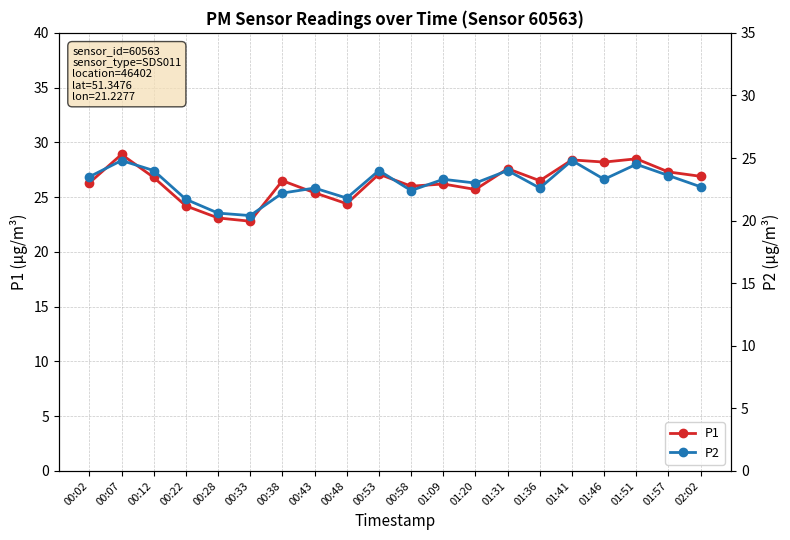

List the series in order of their peak value, lowest first.

P2, P1